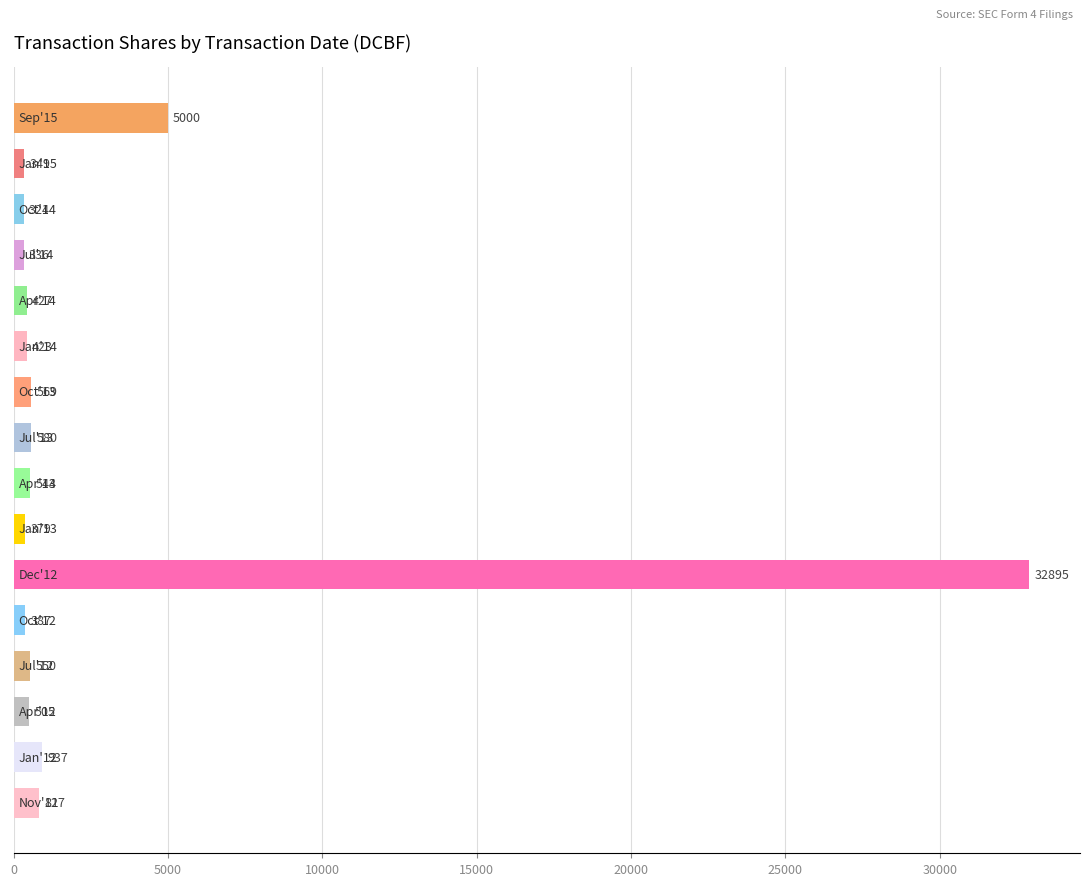

Reading top to bottom, extract all data points from this chart.

5000	349	324	336	427	423	569	580	544	379	32895	387	550	505	937	827